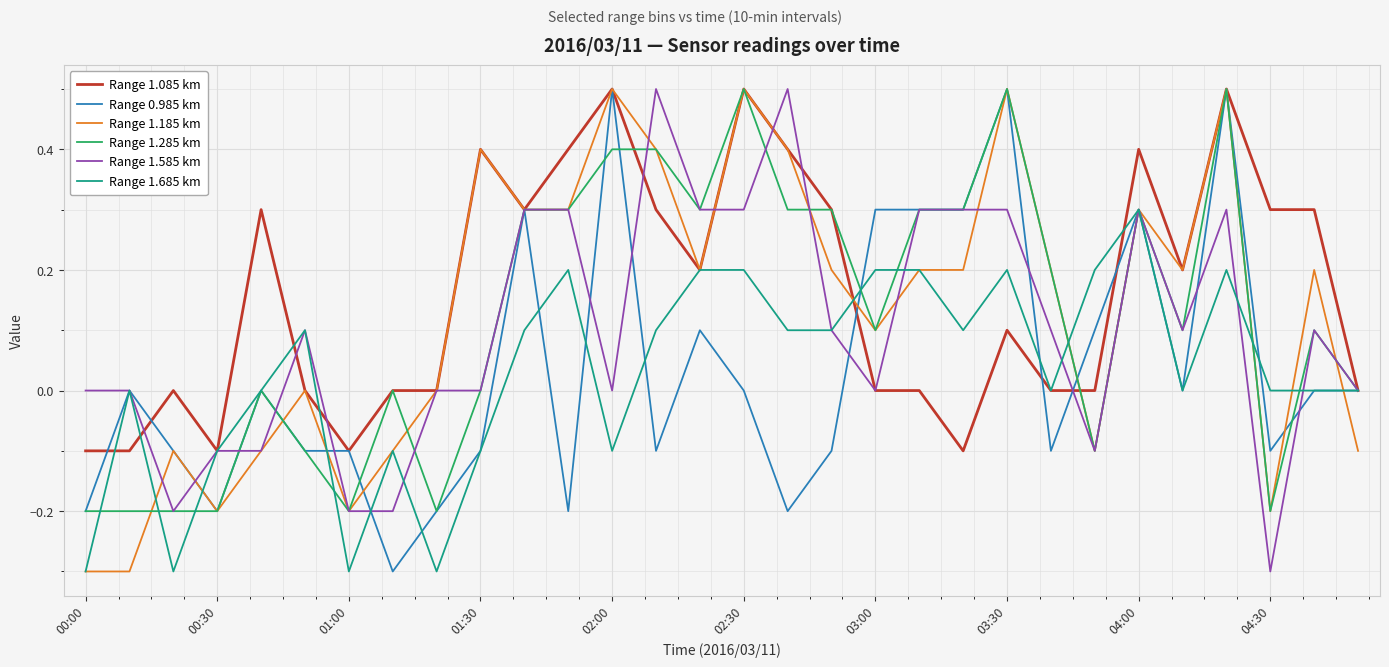

What is the highest value of the Range 0.985 km series?

0.5